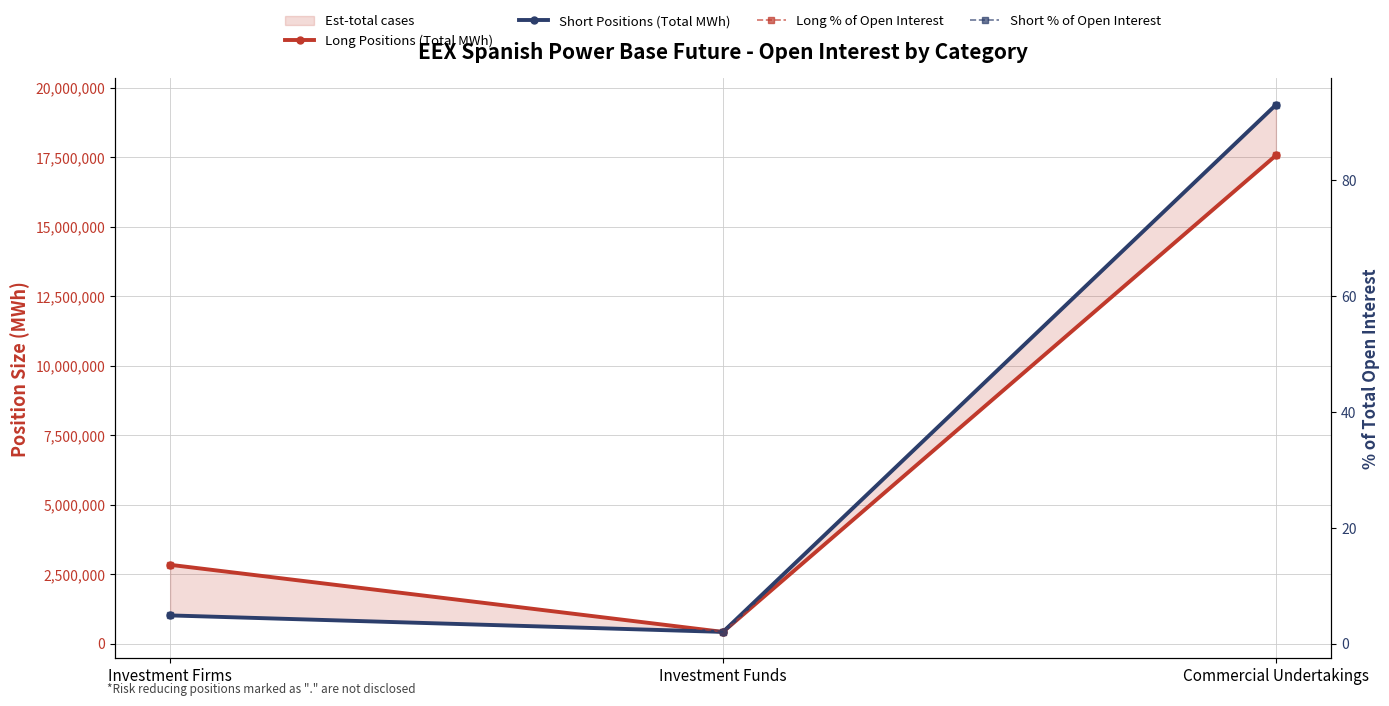

What is the smallest value displayed?

2.0